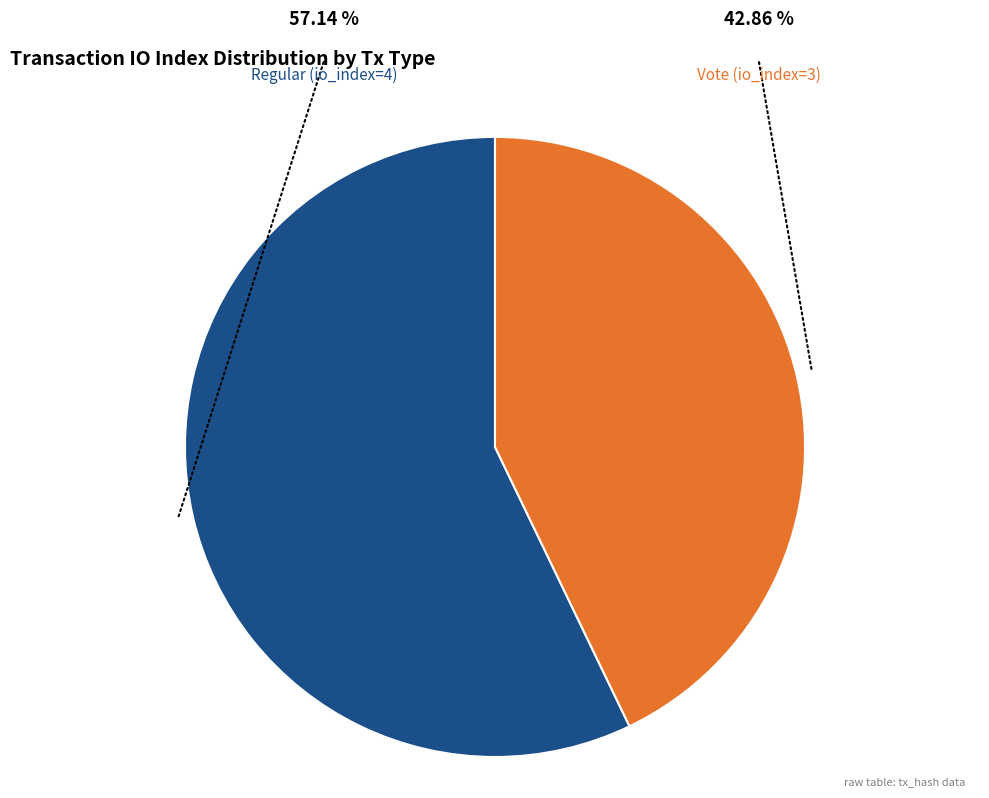

Which slice represents more than half of the pie?

Regular (io_index=4)